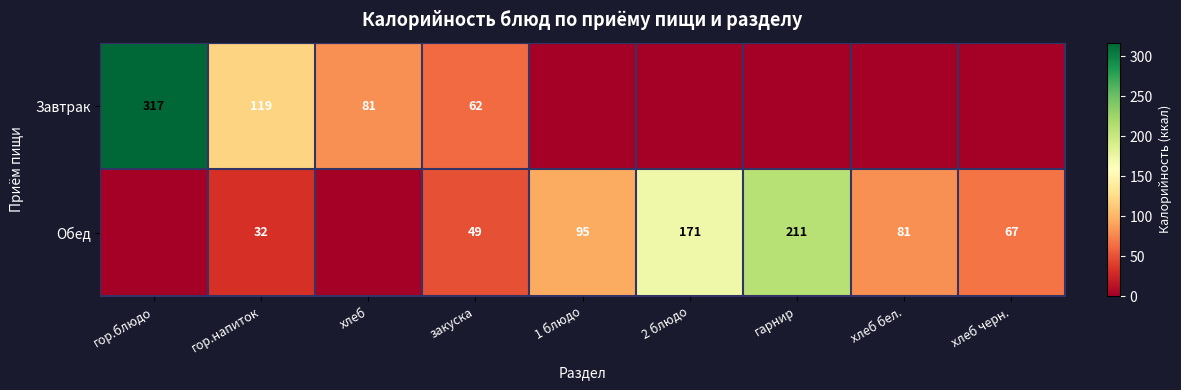

Is the value of Завтрак at гор.напиток greater than the value of Обед at хлеб бел.?

Yes